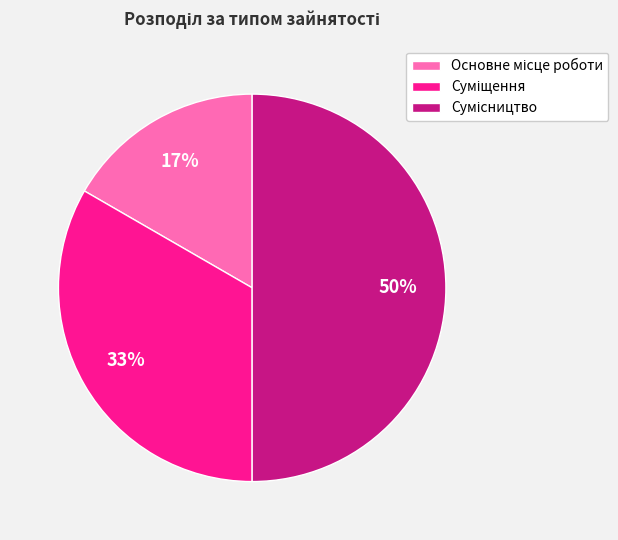

To the nearest percent, what is the average slice percentage?

33%